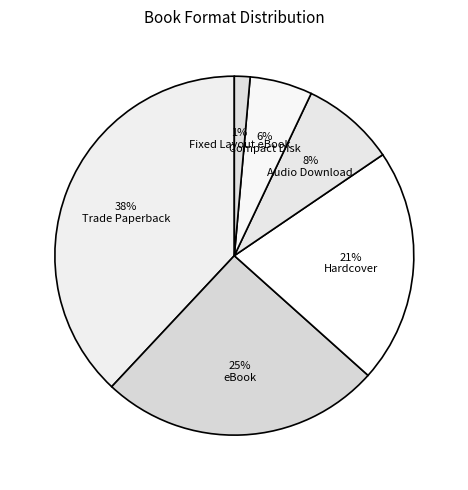

To the nearest percent, what percentage of the pie is eBook?

25%